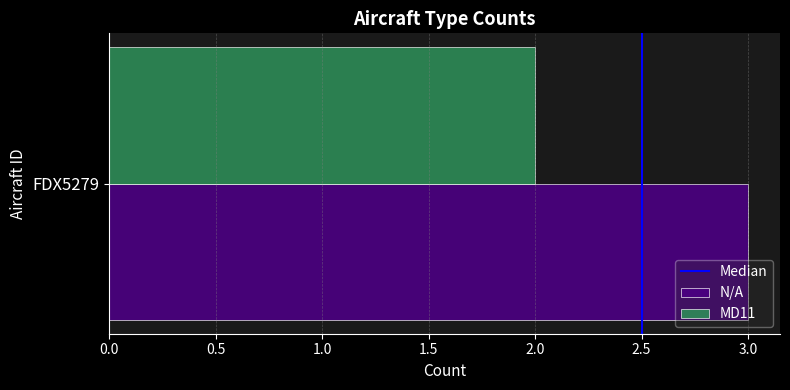

Rank the series at FDX5279 from lowest to highest value.

MD11, N/A